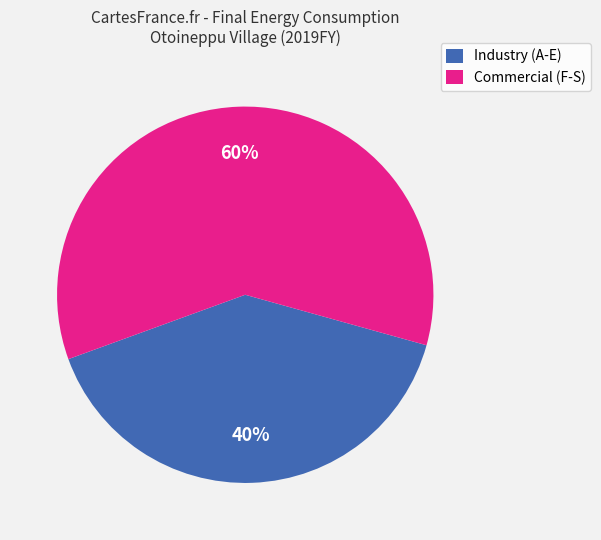

The Commercial (F-S) slice represents 66% of the pie. True or false?

False